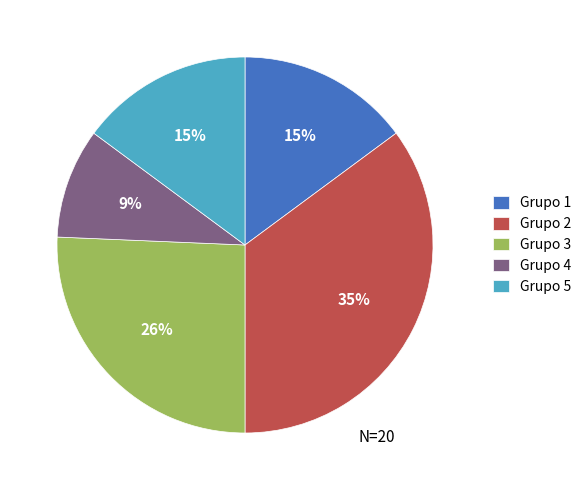

To the nearest percent, what is the difference between the largest and smallest slice percentages?

26%